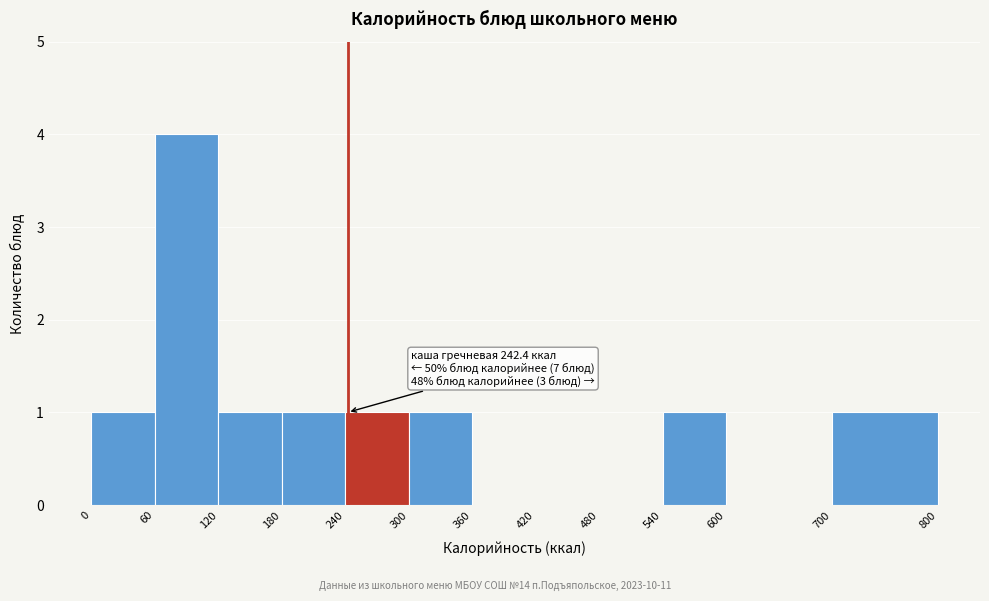

Over which range of the x-axis is the bar tallest?

60 to 120